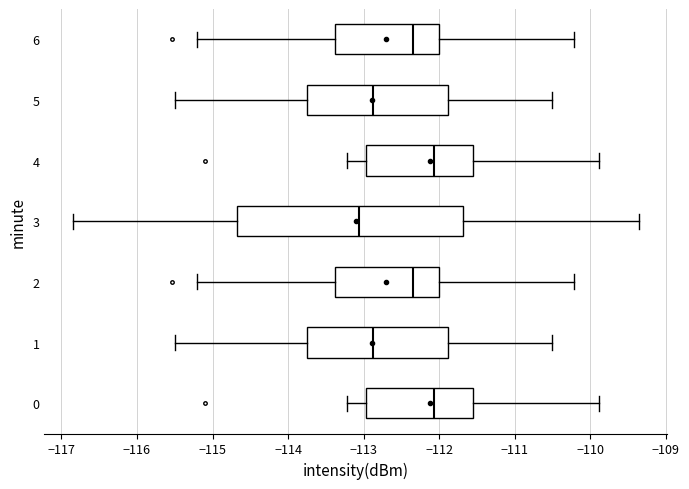

Reading bottom to top, transcribe this box plot: for each box, give where its median line is, the range the box spans, and where its two whiskers end, as read against the x-axis. The values are not printed on the chart, so give them approximately, as read against the axis.

0: median -112.1, box -113.0 to -111.5, whiskers -113.2 to -109.9
1: median -112.9, box -113.7 to -111.9, whiskers -115.5 to -110.5
2: median -112.3, box -113.4 to -112.0, whiskers -115.2 to -110.2
3: median -113.1, box -114.7 to -111.7, whiskers -116.8 to -109.4
4: median -112.1, box -113.0 to -111.5, whiskers -113.2 to -109.9
5: median -112.9, box -113.7 to -111.9, whiskers -115.5 to -110.5
6: median -112.3, box -113.4 to -112.0, whiskers -115.2 to -110.2